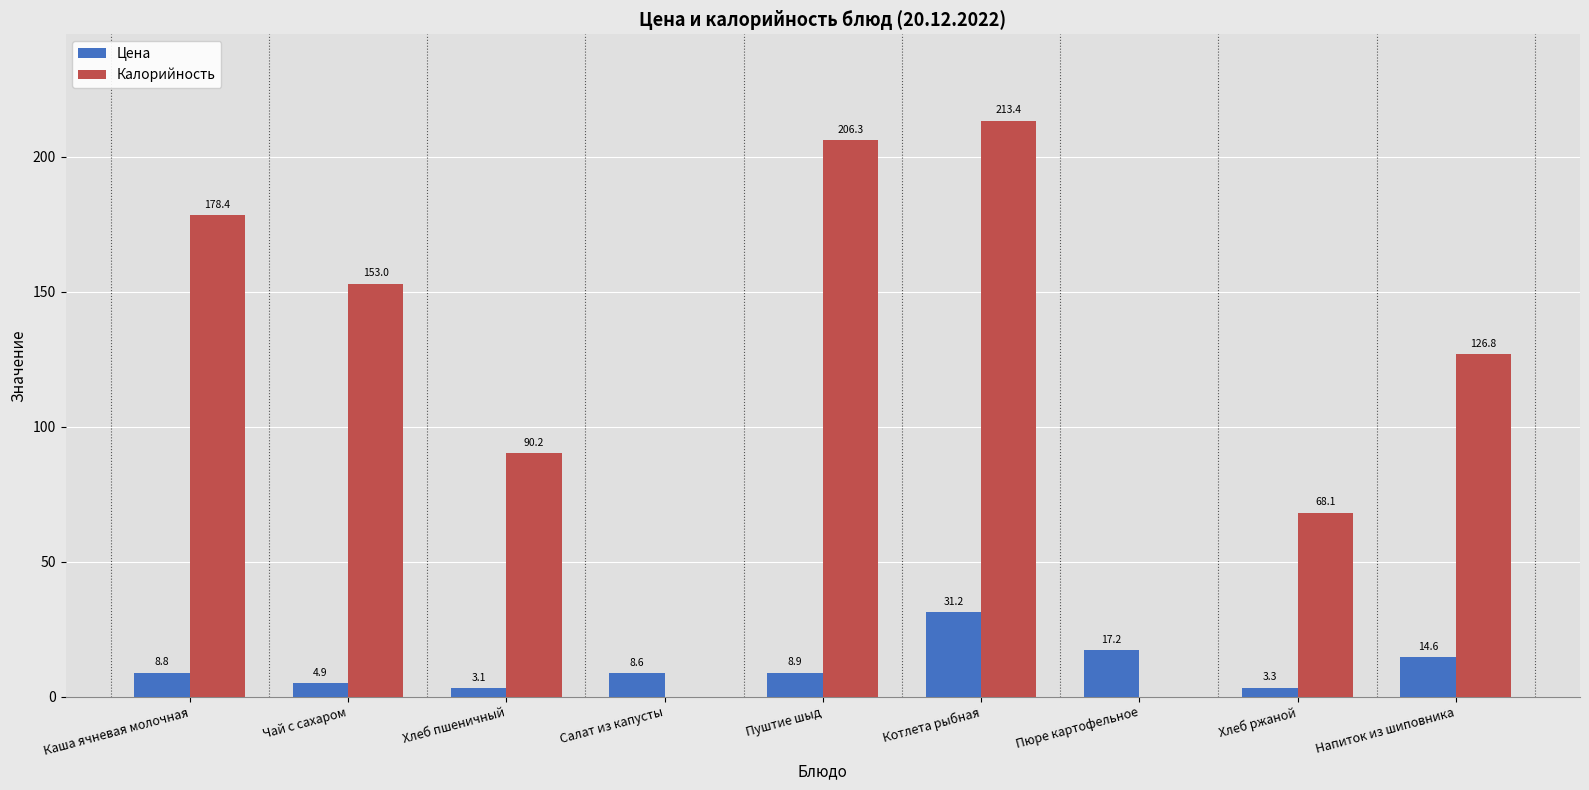

What is the spread (max minus min) of values at Чай с сахаром?

148.1